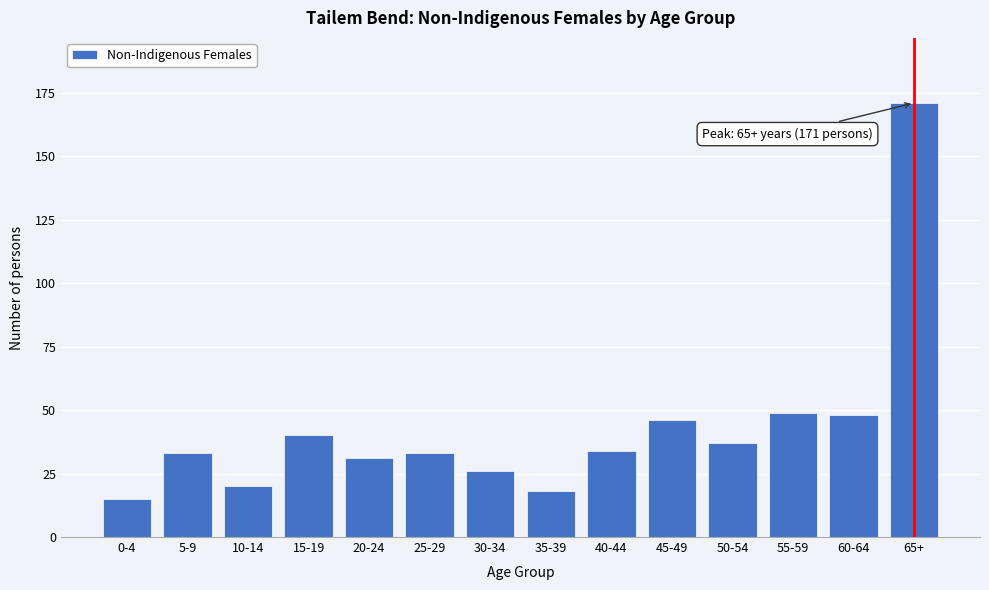

Reading right to left, what are all the values shown in this chart?

171	48	49	37	46	34	18	26	33	31	40	20	33	15